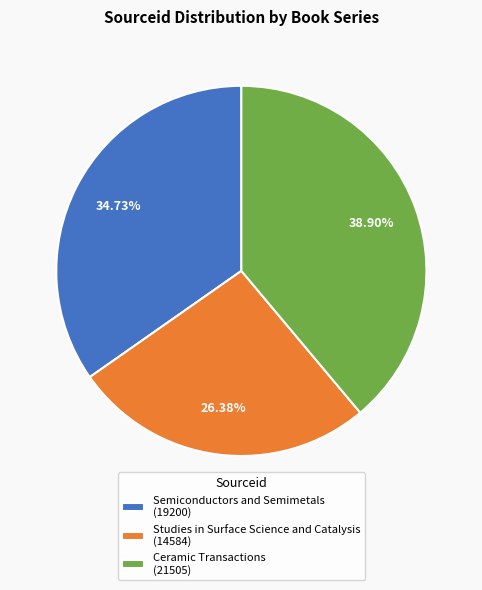

To the nearest percent, what is the combined percentage of Semiconductors and Semimetals and Ceramic Transactions?

74%